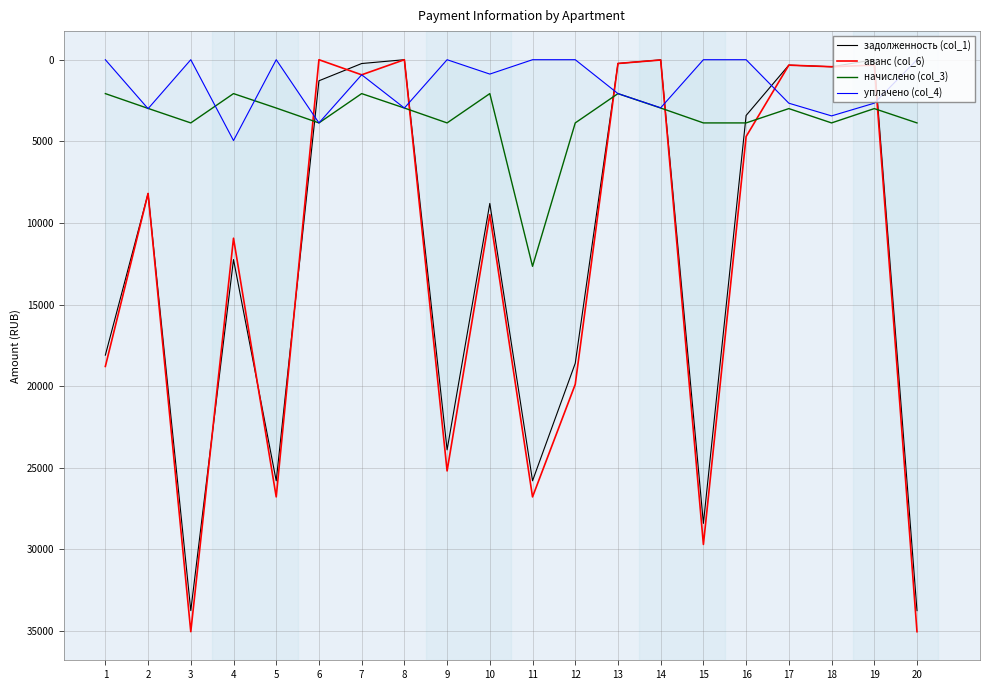

What is the value of the аванс (col_6) point at the 5th from the left?

26786.6